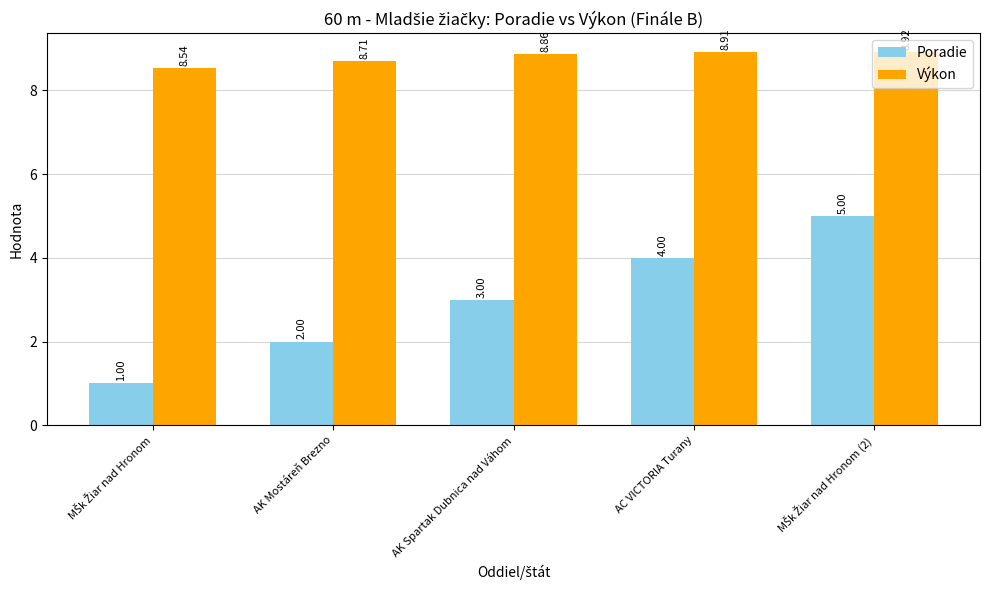

Which series changed the most between AK Mostáreň Brezno and AC VICTORIA Turany?

Poradie